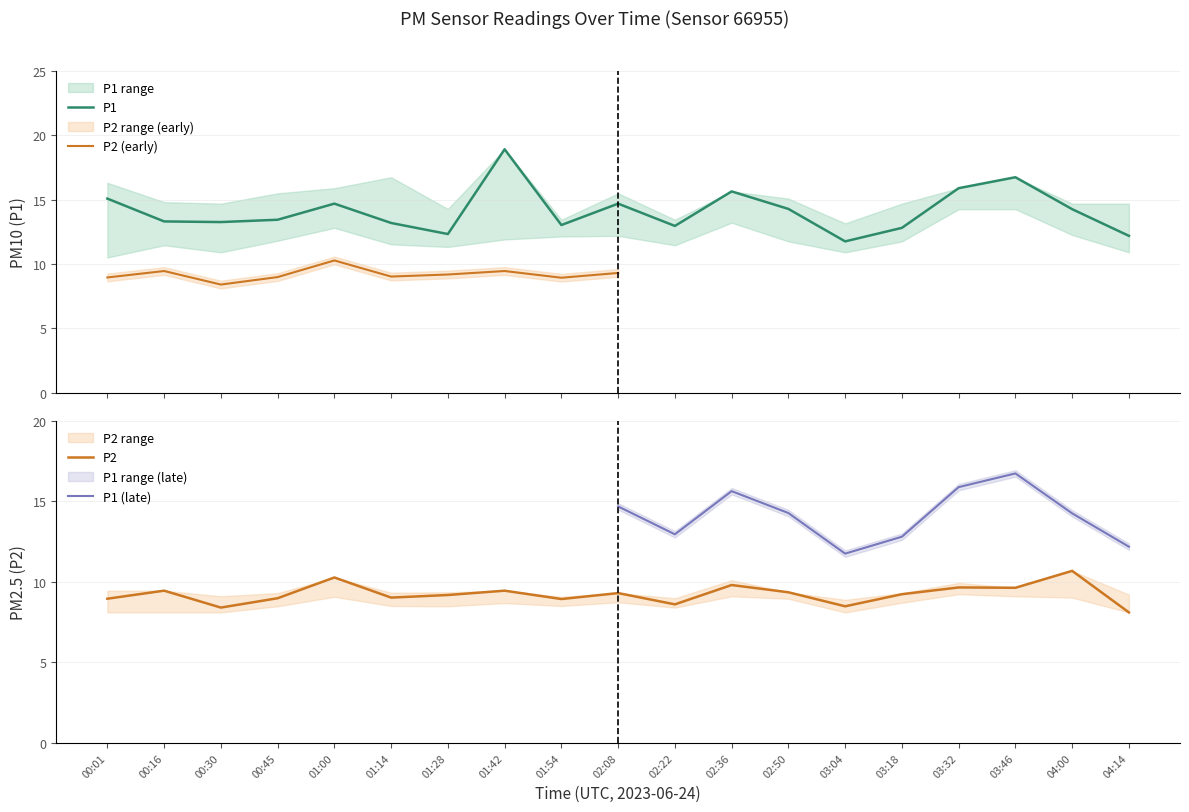

Is it true that P1 equals 15.1 at 00:01?

True